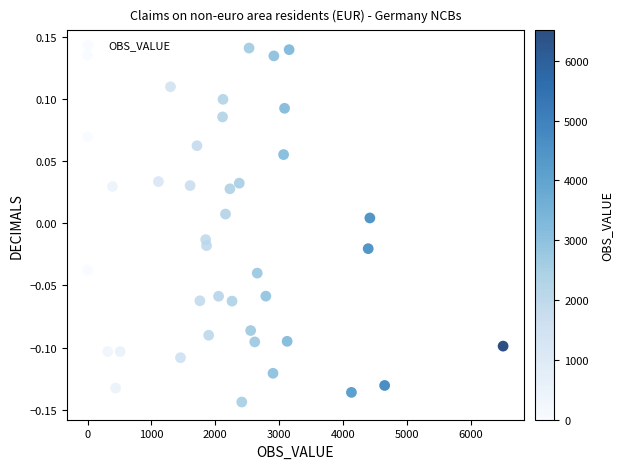

What is the range of X values (max minus min)?

6509.7